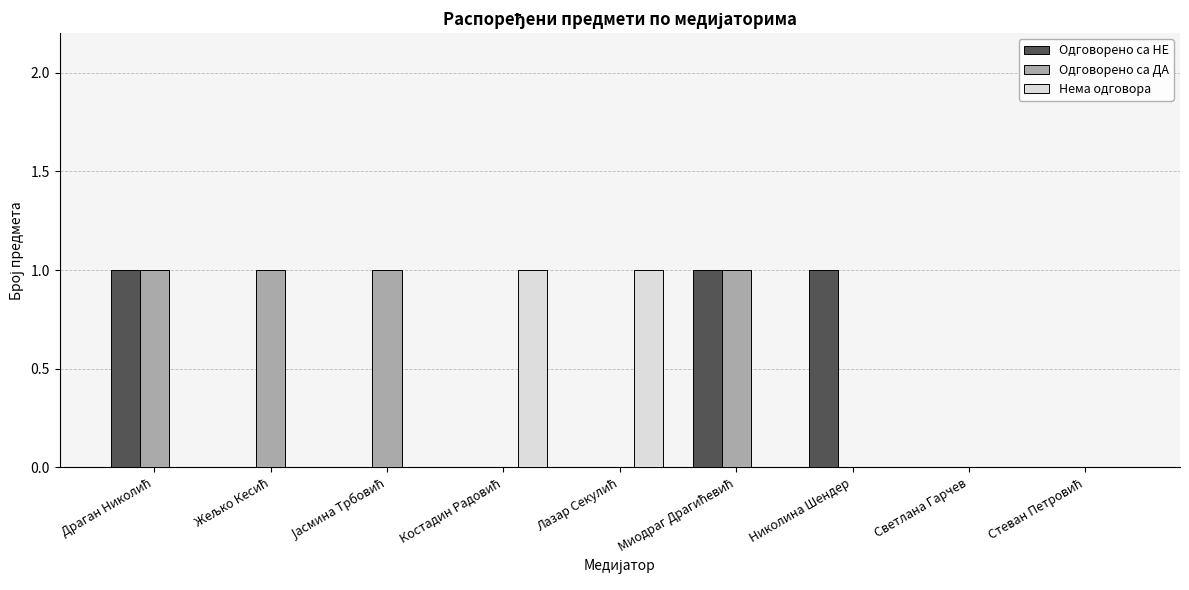

What are all the series names shown in the legend?

Одговорено са НЕ, Одговорено са ДА, Нема одговора